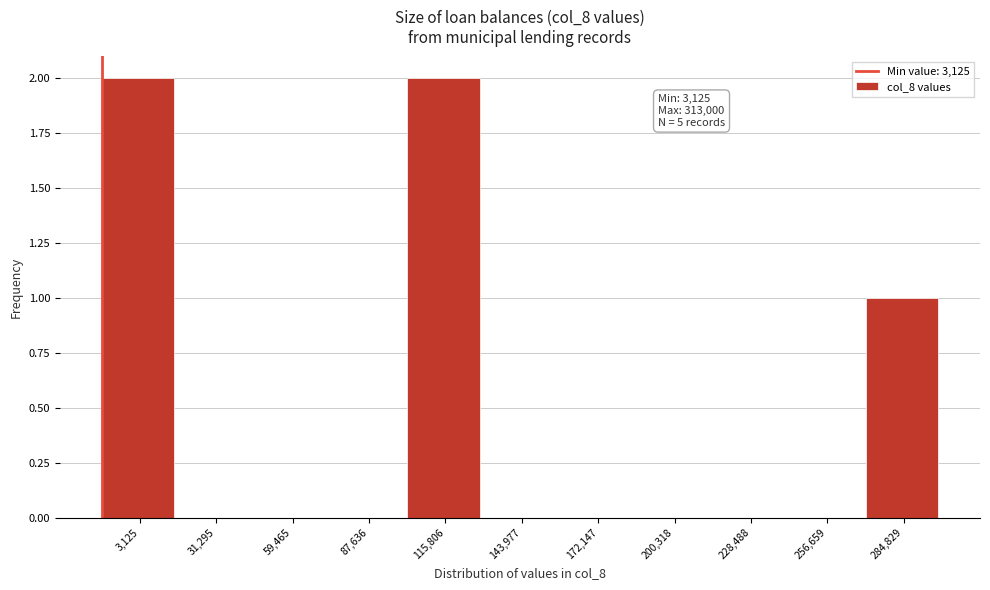

Reading left to right, extract all data points from this chart.

3,125=2	31,295=0	59,465=0	87,636=0	115,806=2	143,977=0	172,147=0	200,318=0	228,488=0	256,659=0	284,829=1